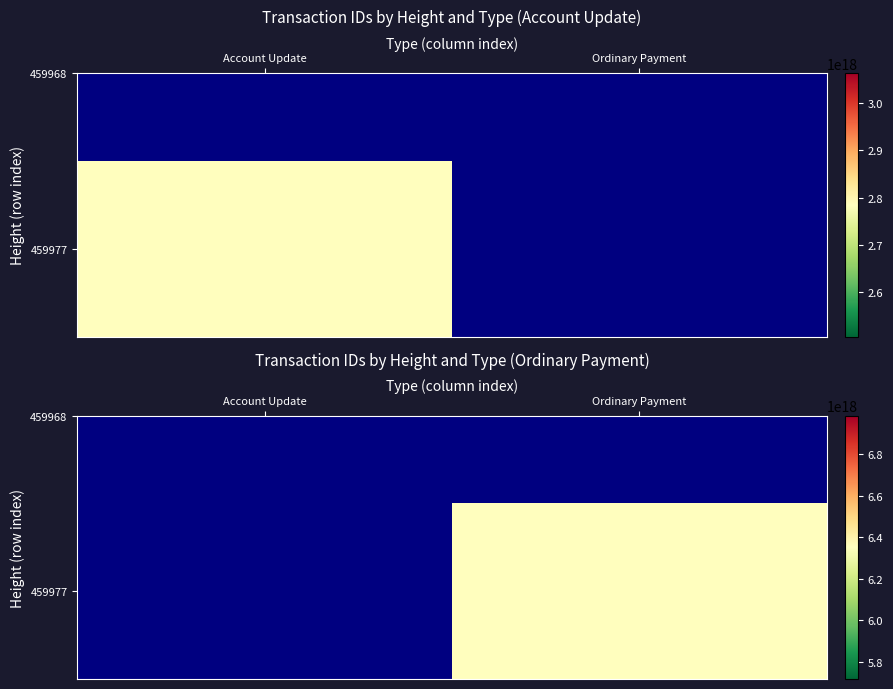

List the labels in order of value, smallest first.

Account Update, Ordinary Payment